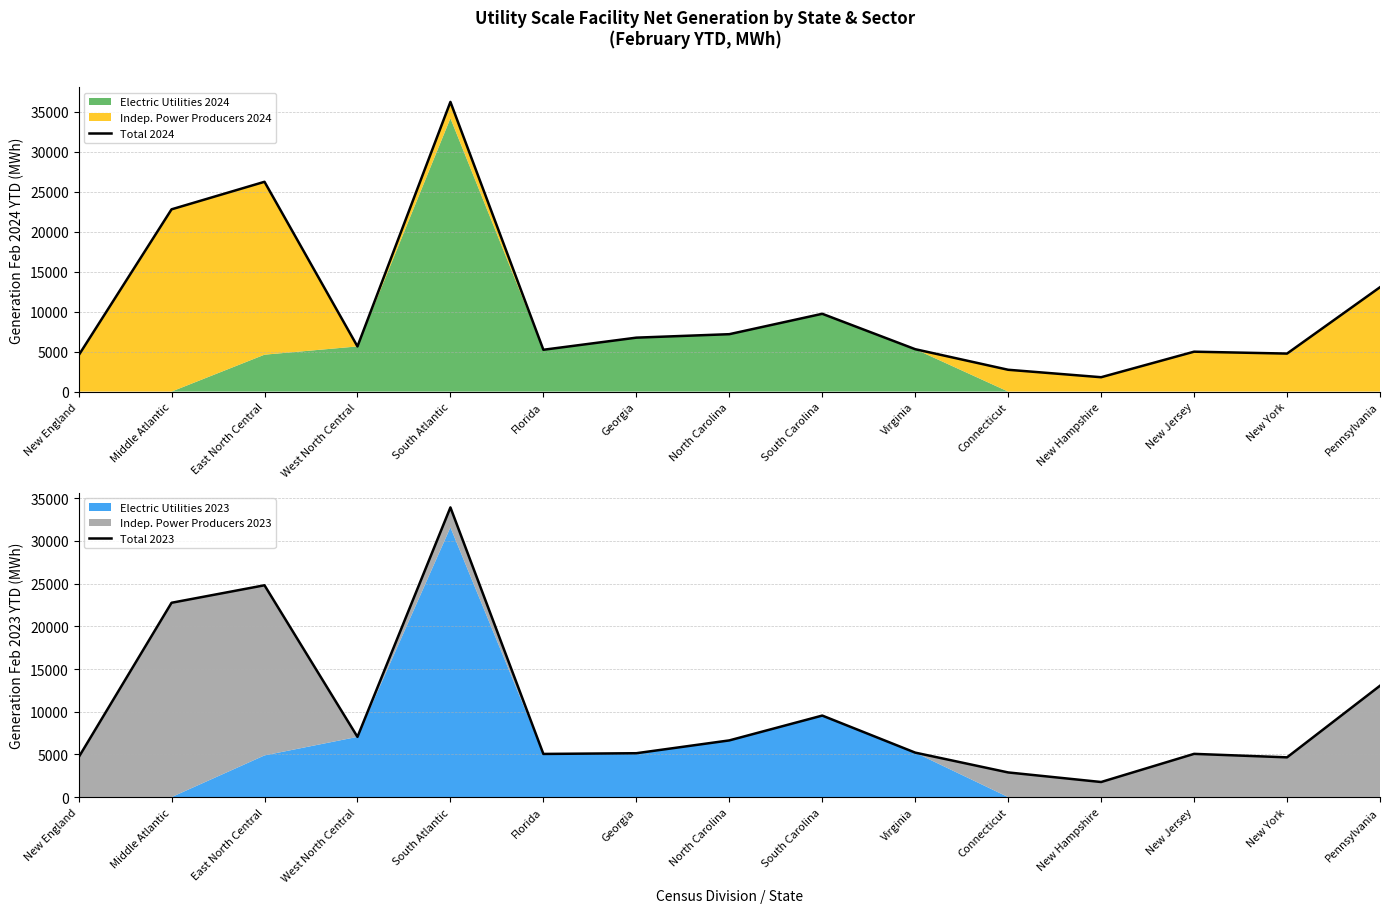

What position from the left is Virginia?

10